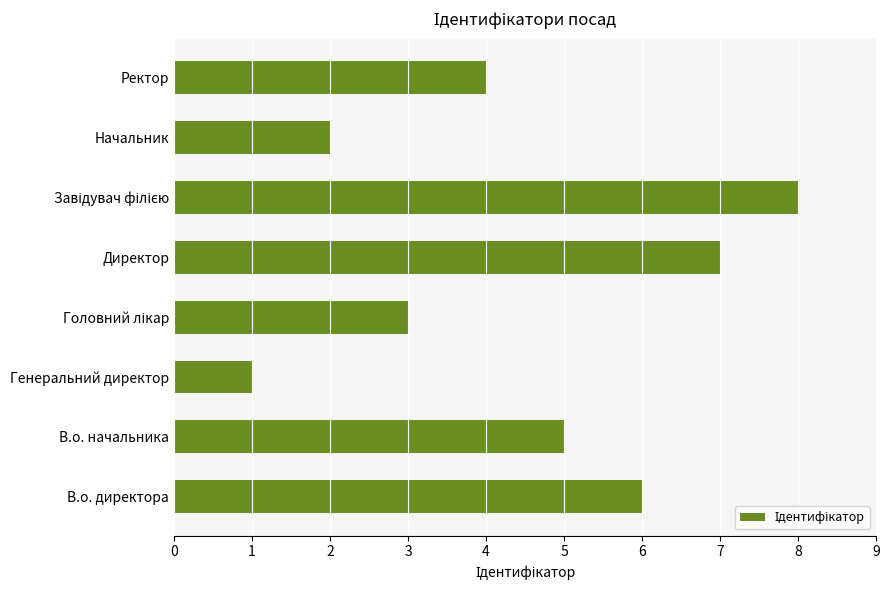

What is the change in value from В.о. директора to Генеральний директор?

-5